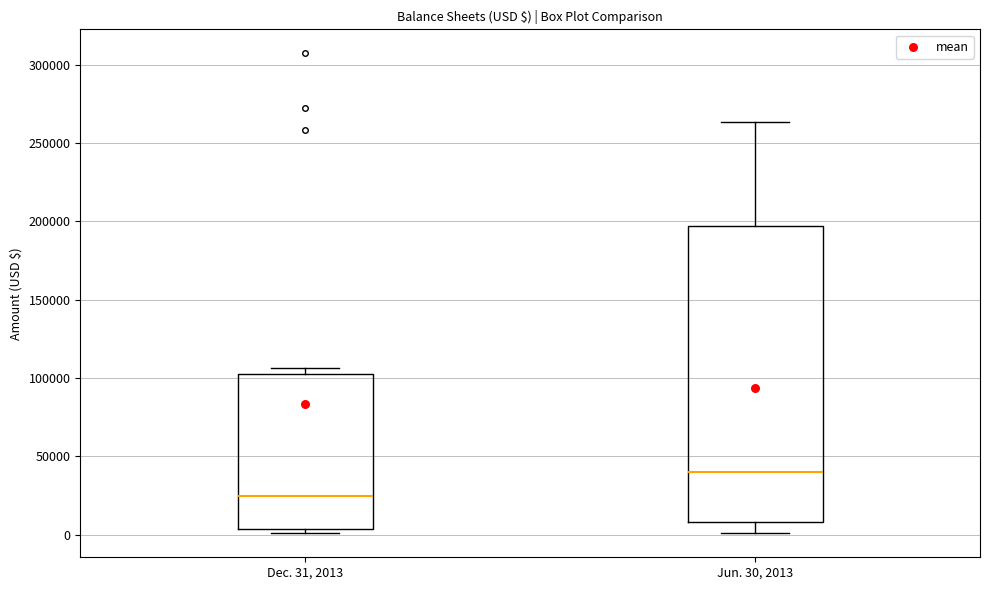

Which box is the tallest, from its lower edge to its upper edge?

Jun. 30, 2013